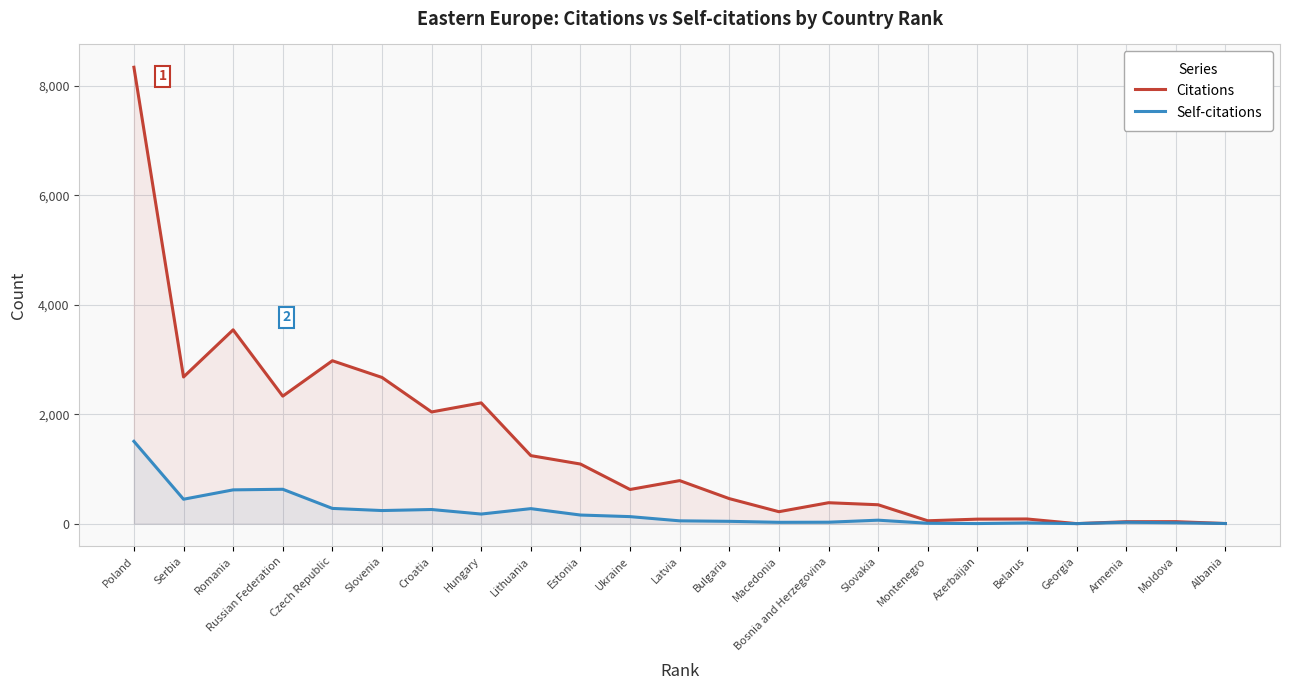

Reading left to right, extract all data points from this chart.

Citations: 8341	2680	3542	2330	2977	2672	2041	2207	1243	1089	624	786	457	218	382	345	52	82	85	0	35	36	2
Self-citations: 1504	446	617	628	278	239	258	175	274	157	128	51	42	24	26	63	7	1	13	0	25	16	2